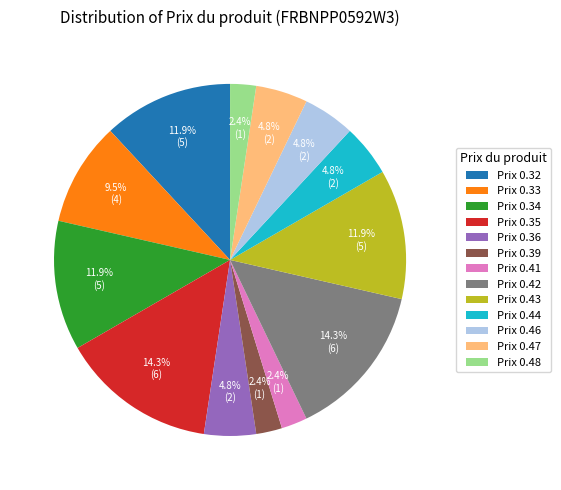

Between Prix 0.32 and Prix 0.33, which is larger?

Prix 0.32